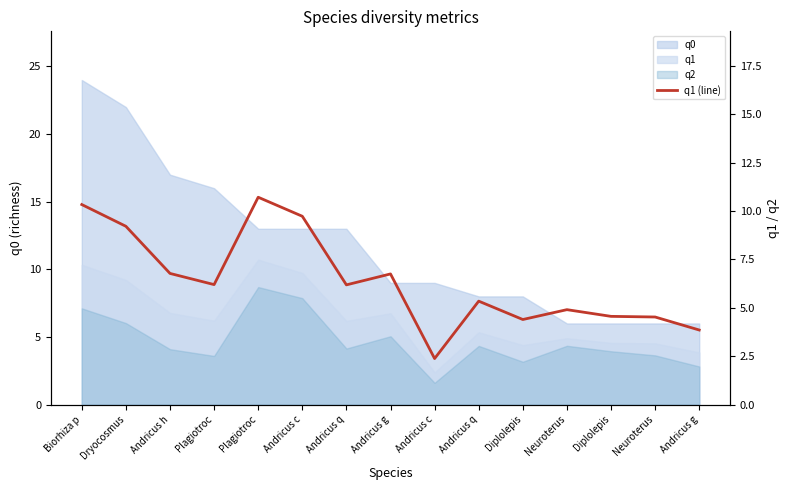

List the labels in order of value, smallest first.

Andricus c, Andricus g, Diplolepis, Neuroterus, Diplolepis, Neuroterus, Andricus q, Andricus q, Plagiotroc, Andricus g, Andricus h, Dryocosmus, Andricus c, Biorhiza p, Plagiotroc